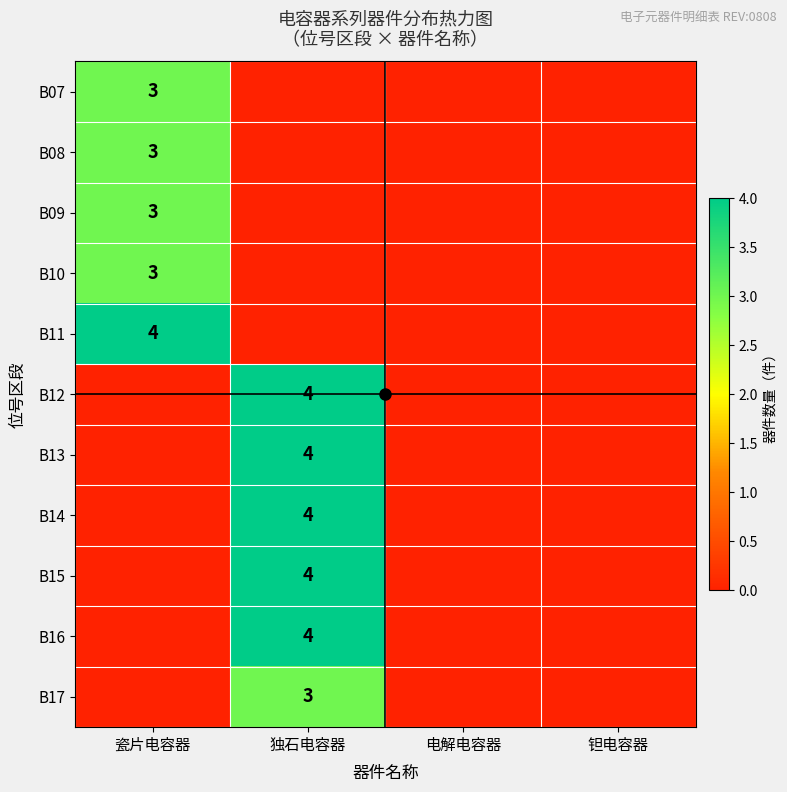

How many values in B17 are above zero?

1